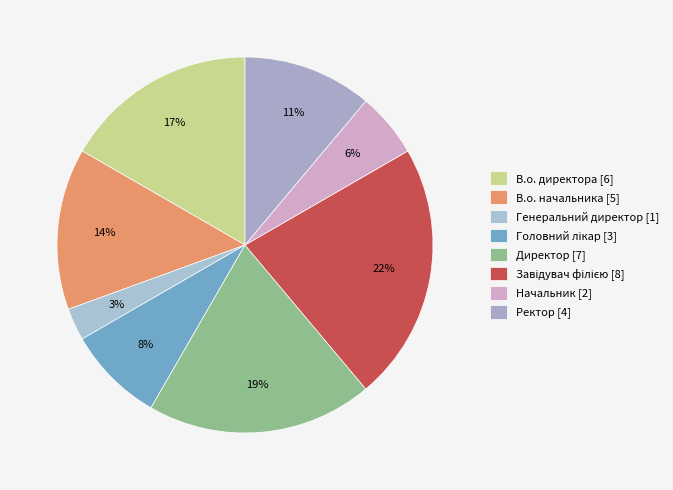

True or false: Начальник accounts for 6% of the total.

True